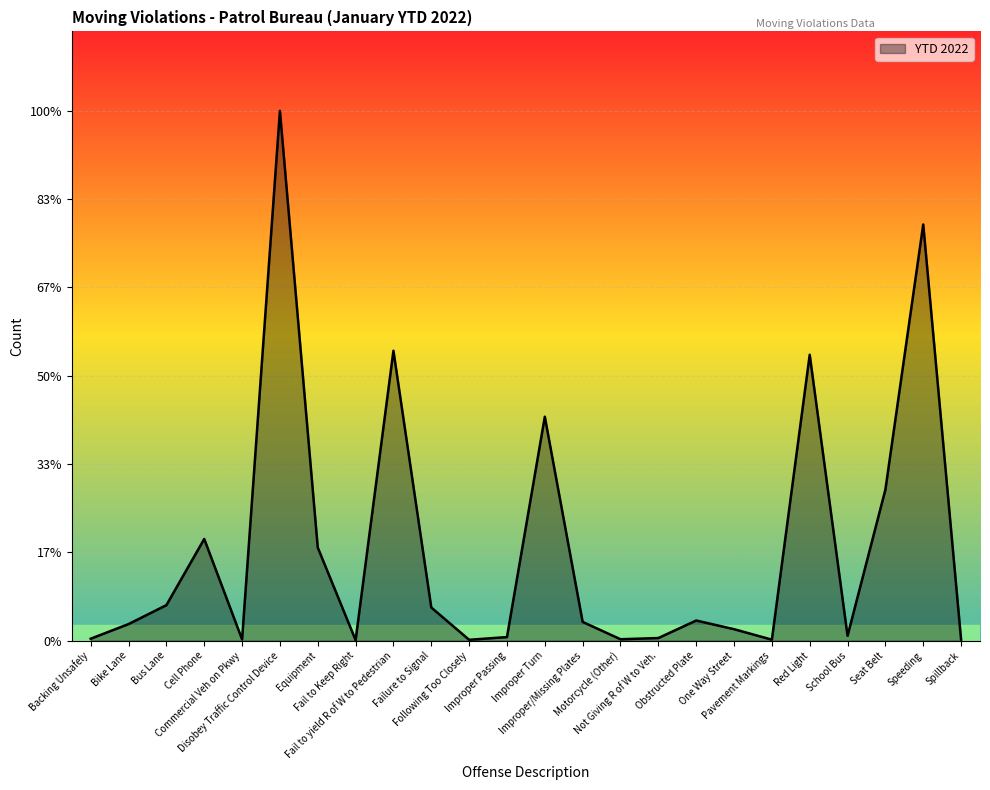

Which category has the highest value across all series?

Disobey Traffic Control Device